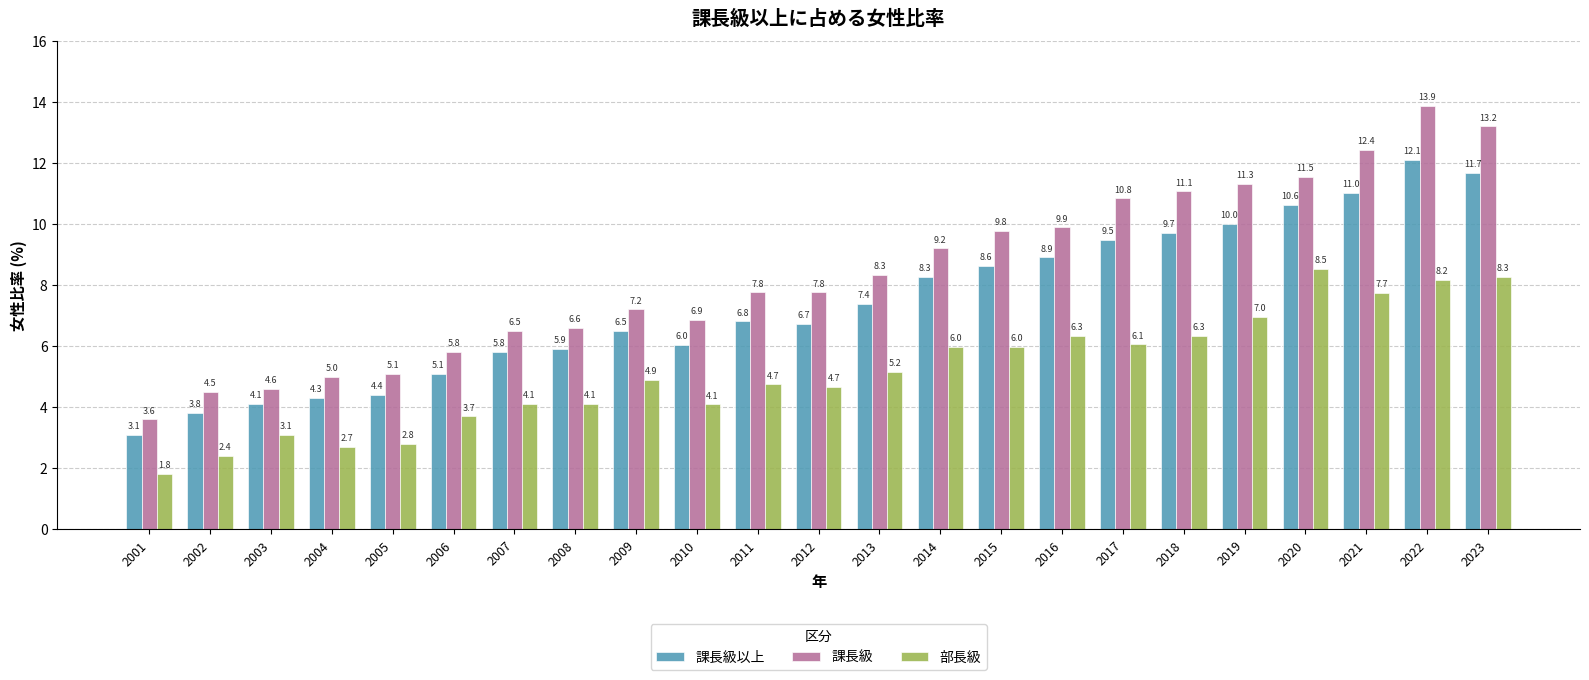

What is the spread (max minus min) of values at 2007?

2.4